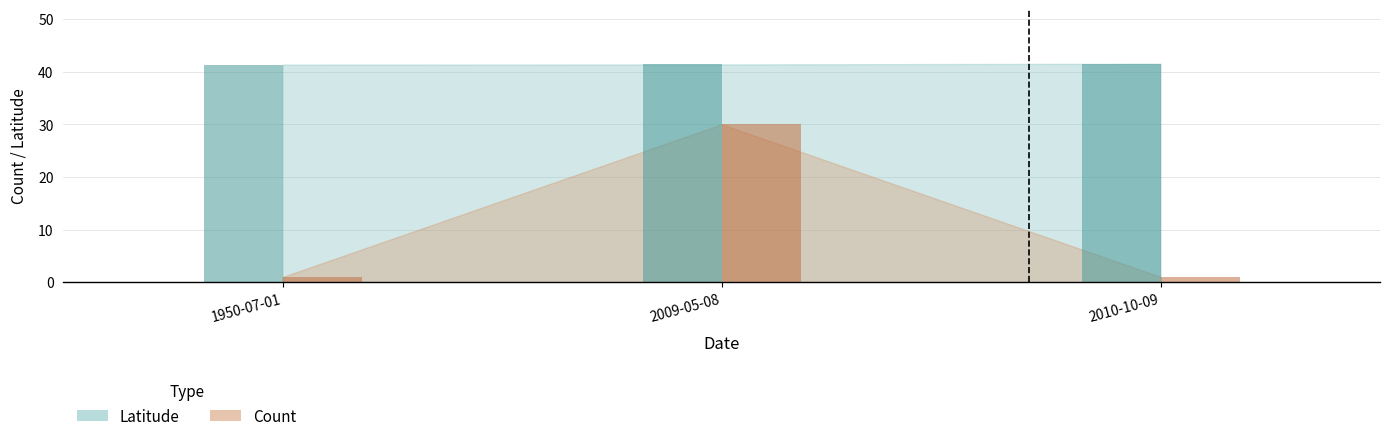

Does the chart contain any negative values?

No